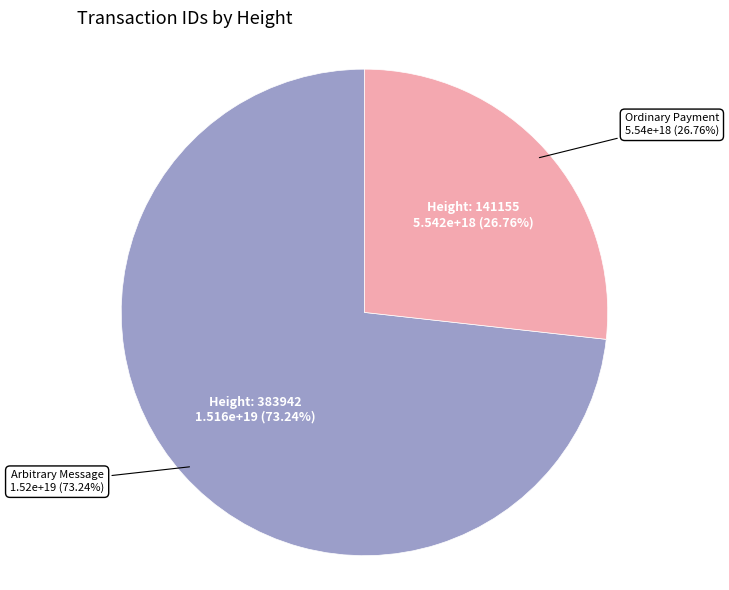

The 141155 slice represents 27% of the pie. True or false?

True